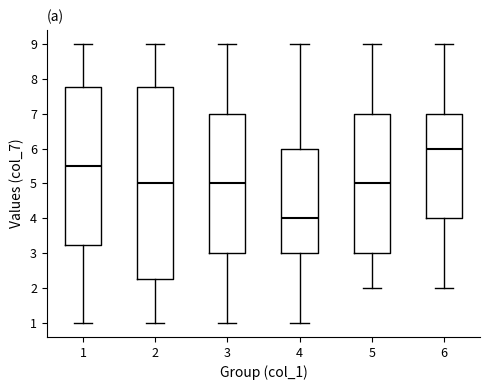

Comparing the boxes themselves (not the whiskers), which one is the tallest?

2